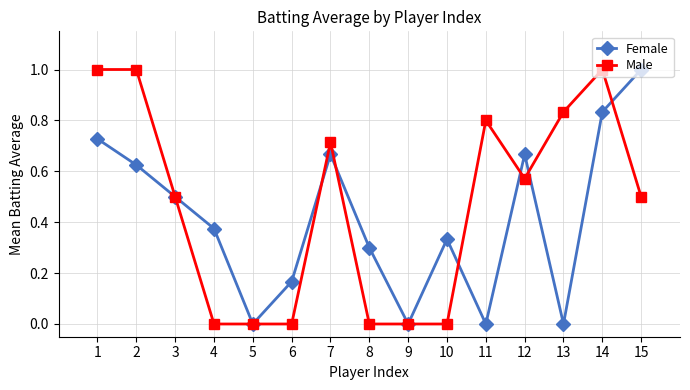

What is the value of the Female point at the 15th from the left?

1.0